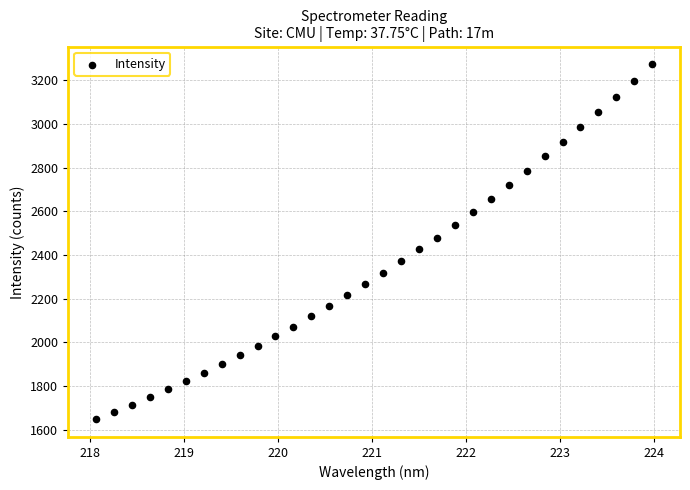

What is the range of Y values (max minus min)?

1625.3